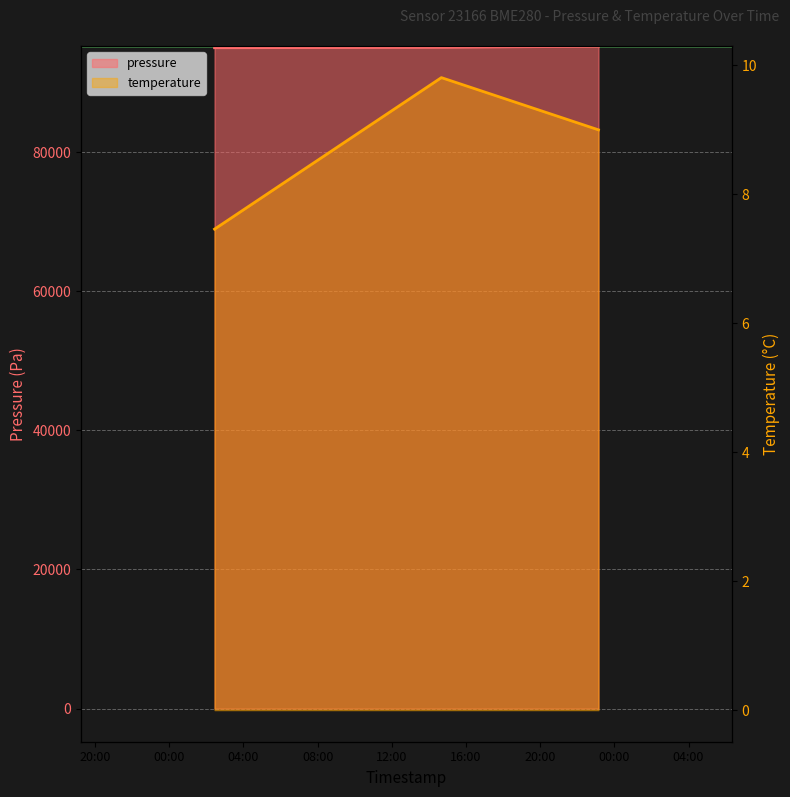

What is the difference between the second highest and minimum values in the pressure series?

66.8